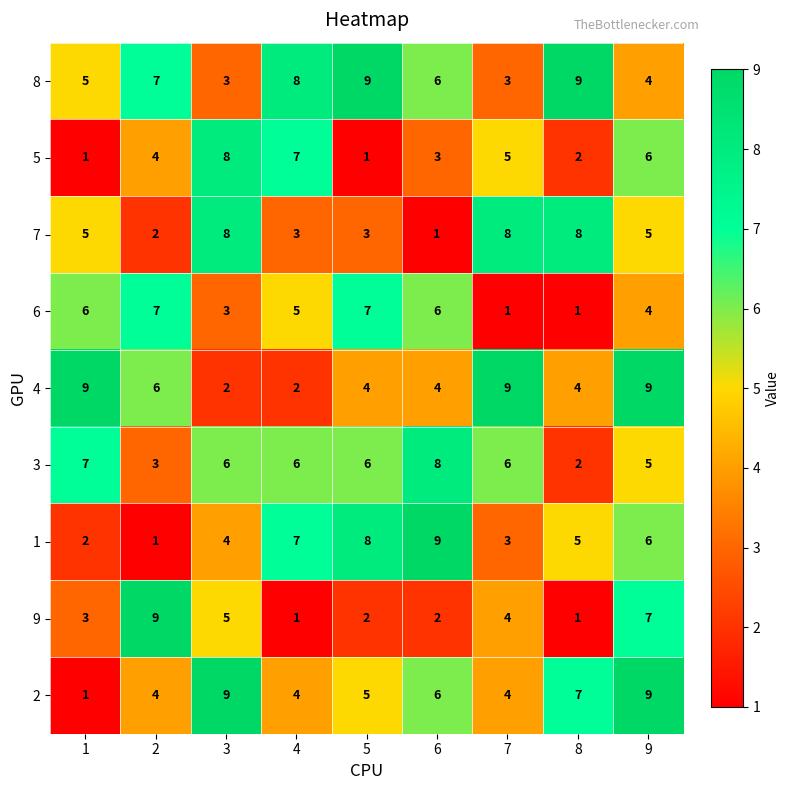

How many 6 values are between 3 and 6?

5